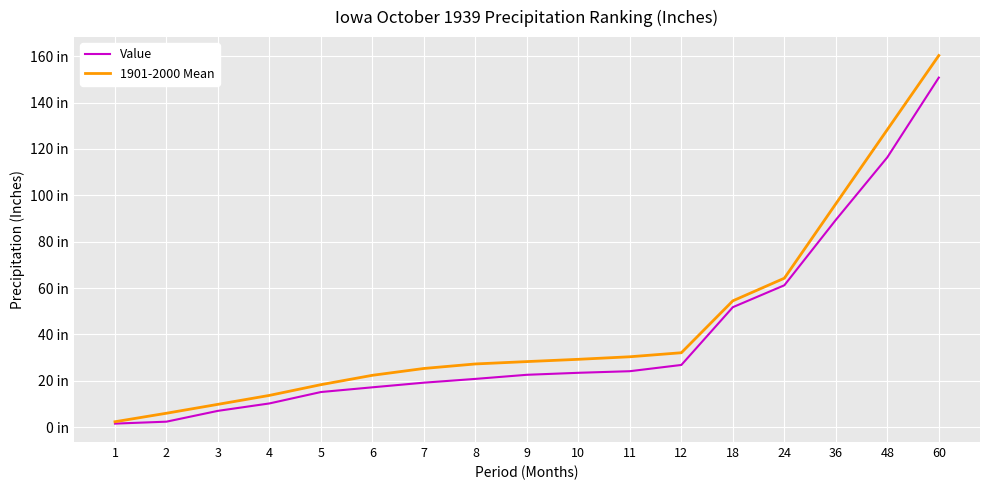

Which category has the lowest value in the Value series?

1